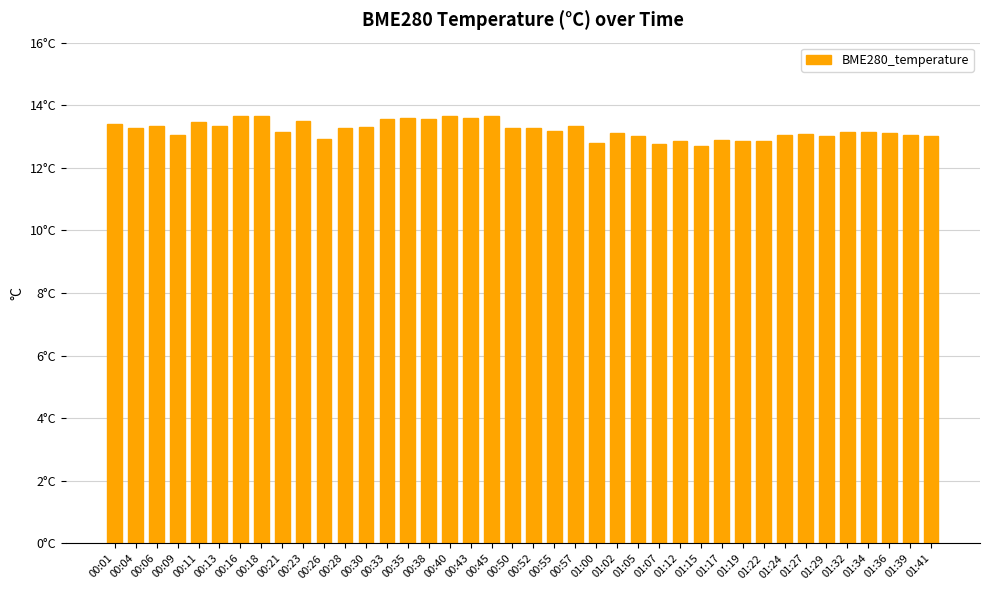

What is the ratio of the value at 00:01 to the value at 00:40?

1.0